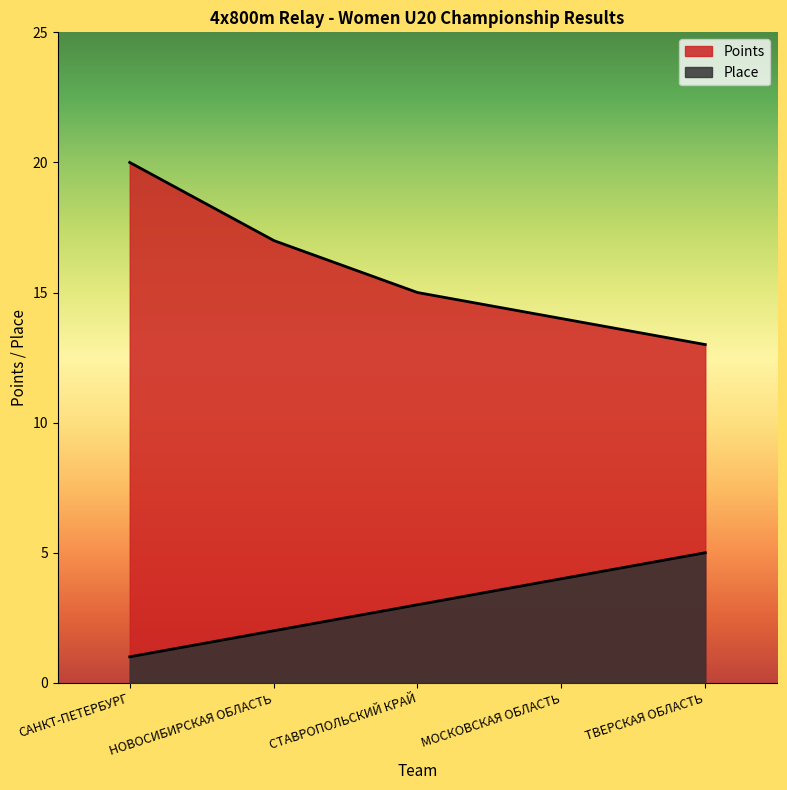

True or false: Points and Place intersect in this chart.

False